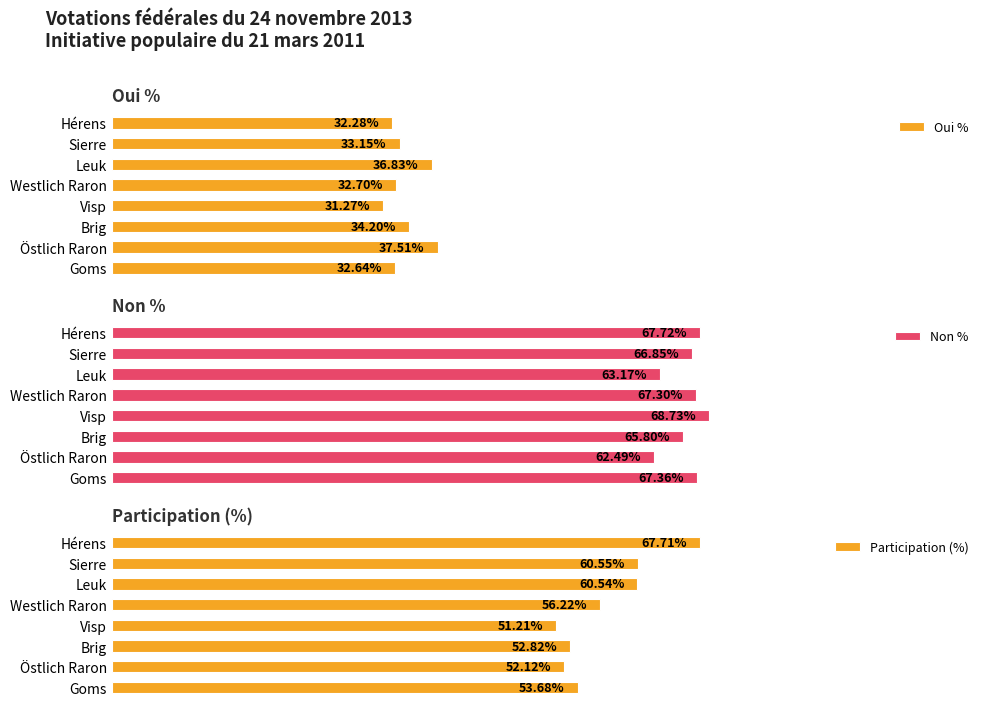

At which label is Non % closest to 65?

Brig